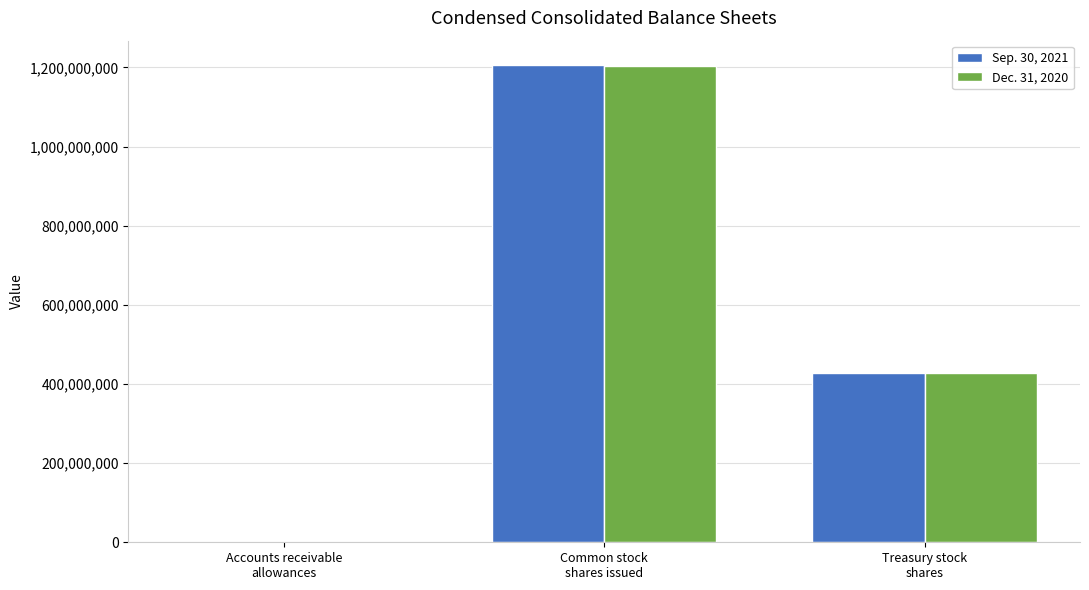

What are all the series names shown in the legend?

Sep. 30, 2021, Dec. 31, 2020